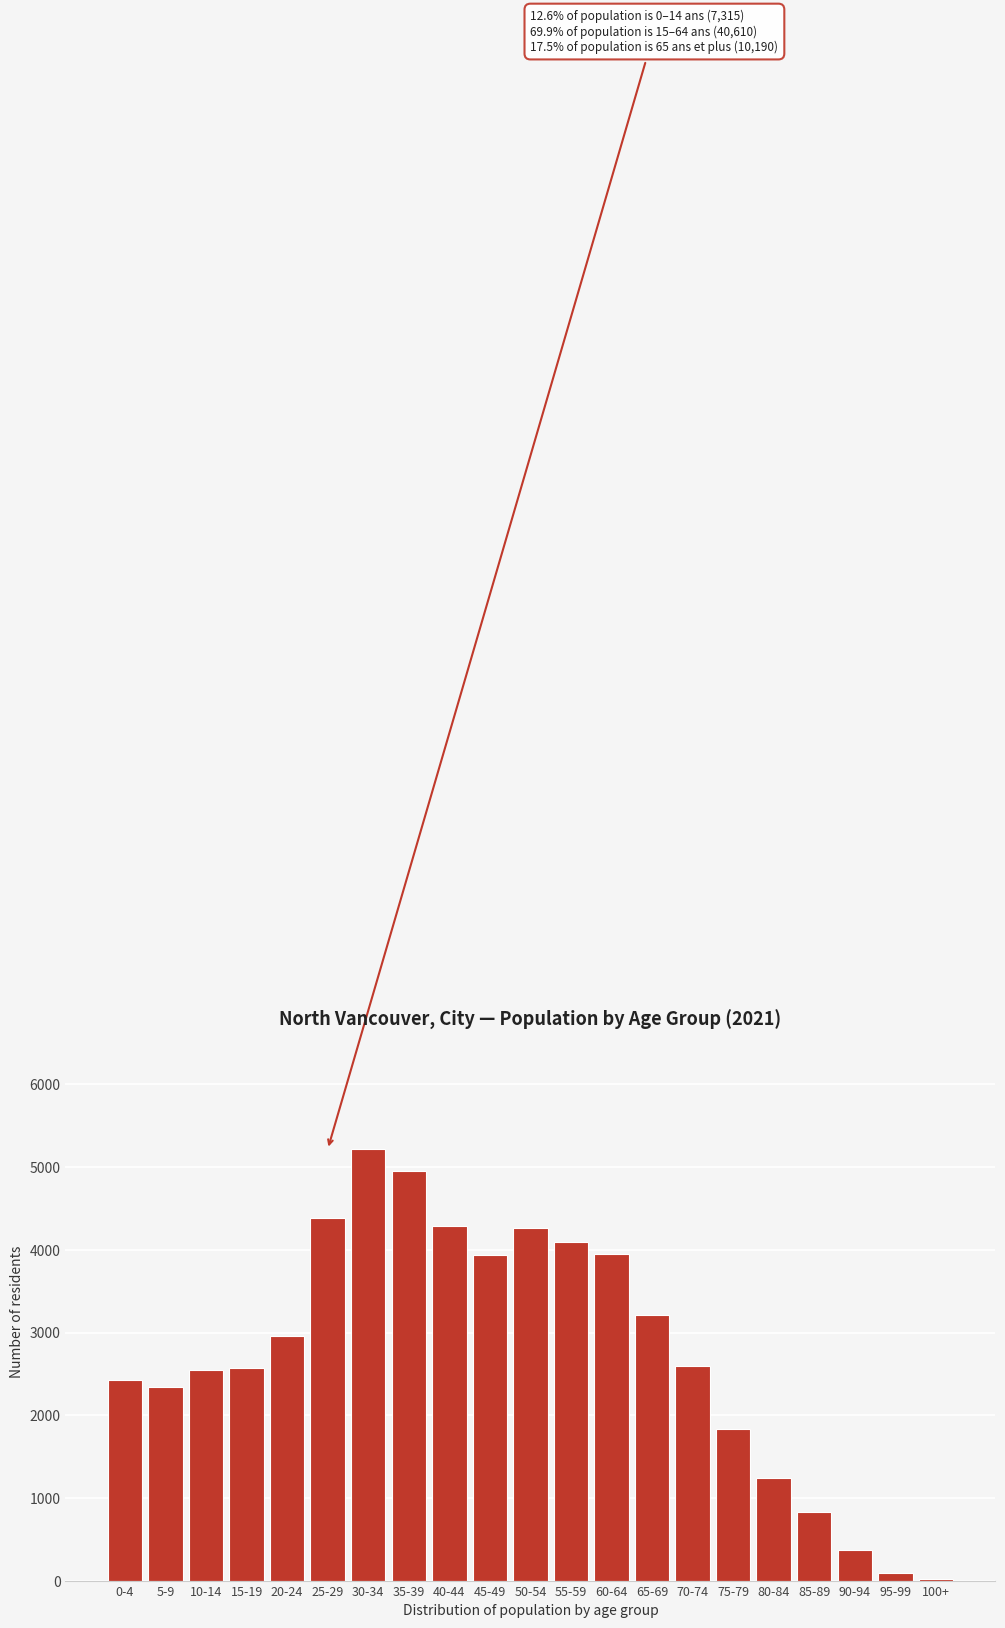

What is the change in value from 15-19 to 45-49?

+1365